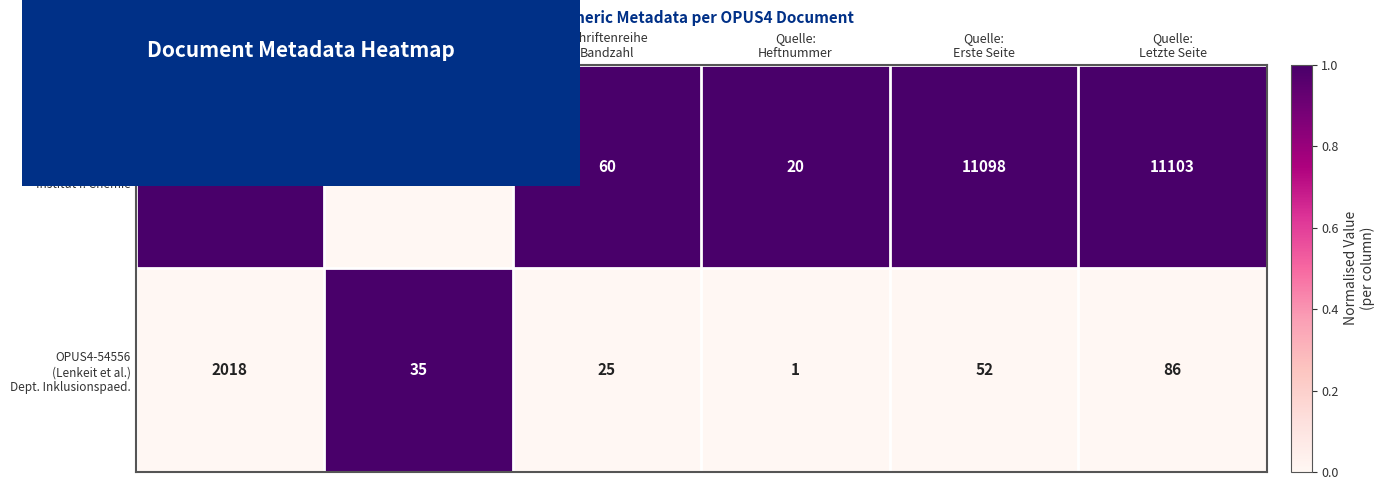

What is the maximum value shown in the chart?

11103